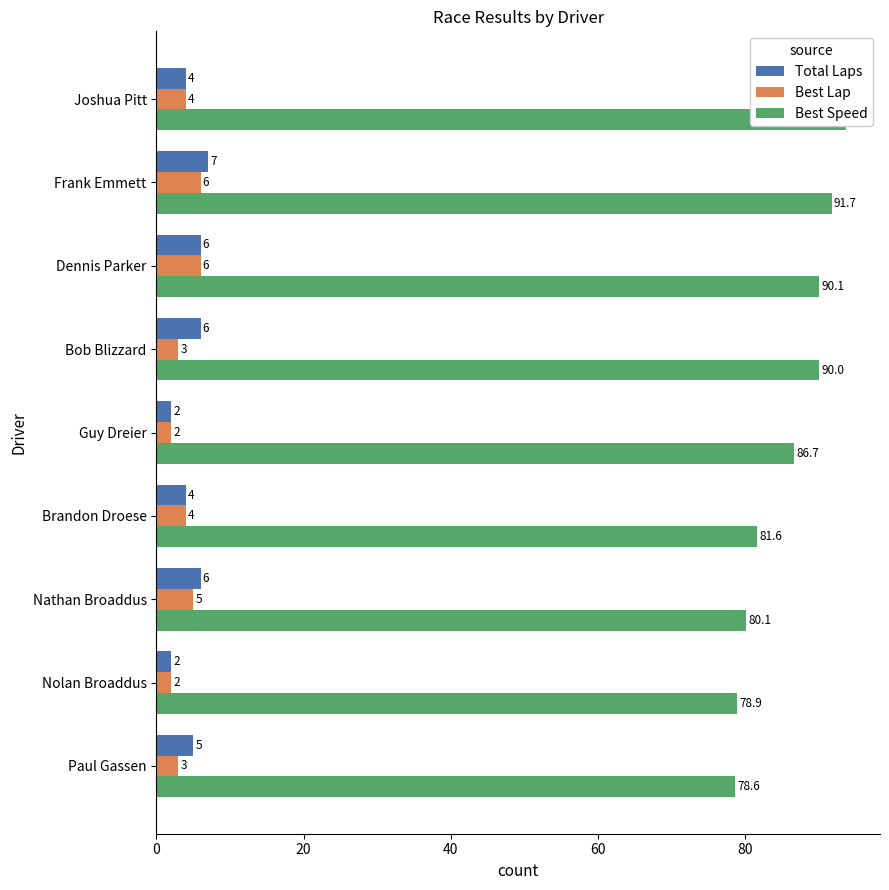

Which series has the largest total across all categories?

Best Speed